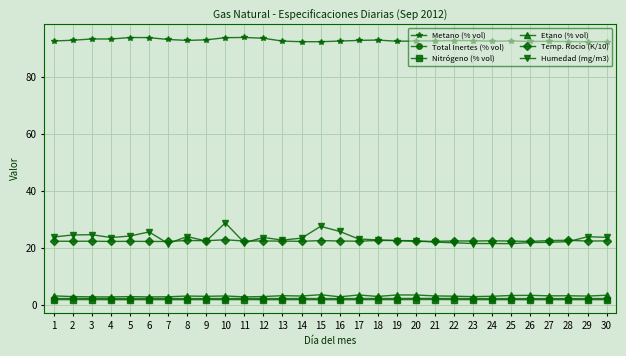

What is the maximum value shown in the chart?

93.9